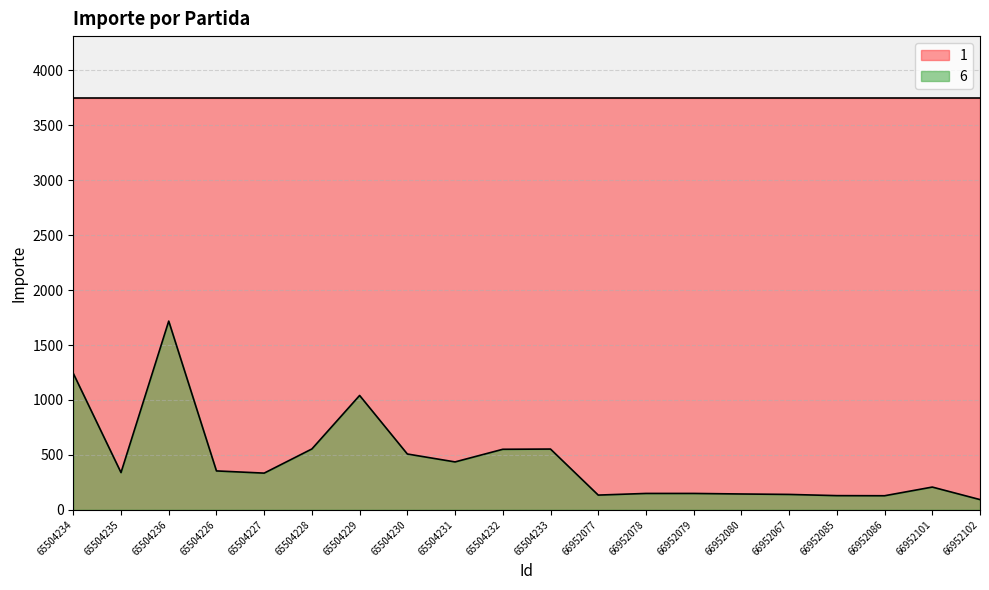

What is the value of the 17th point from the left?

129